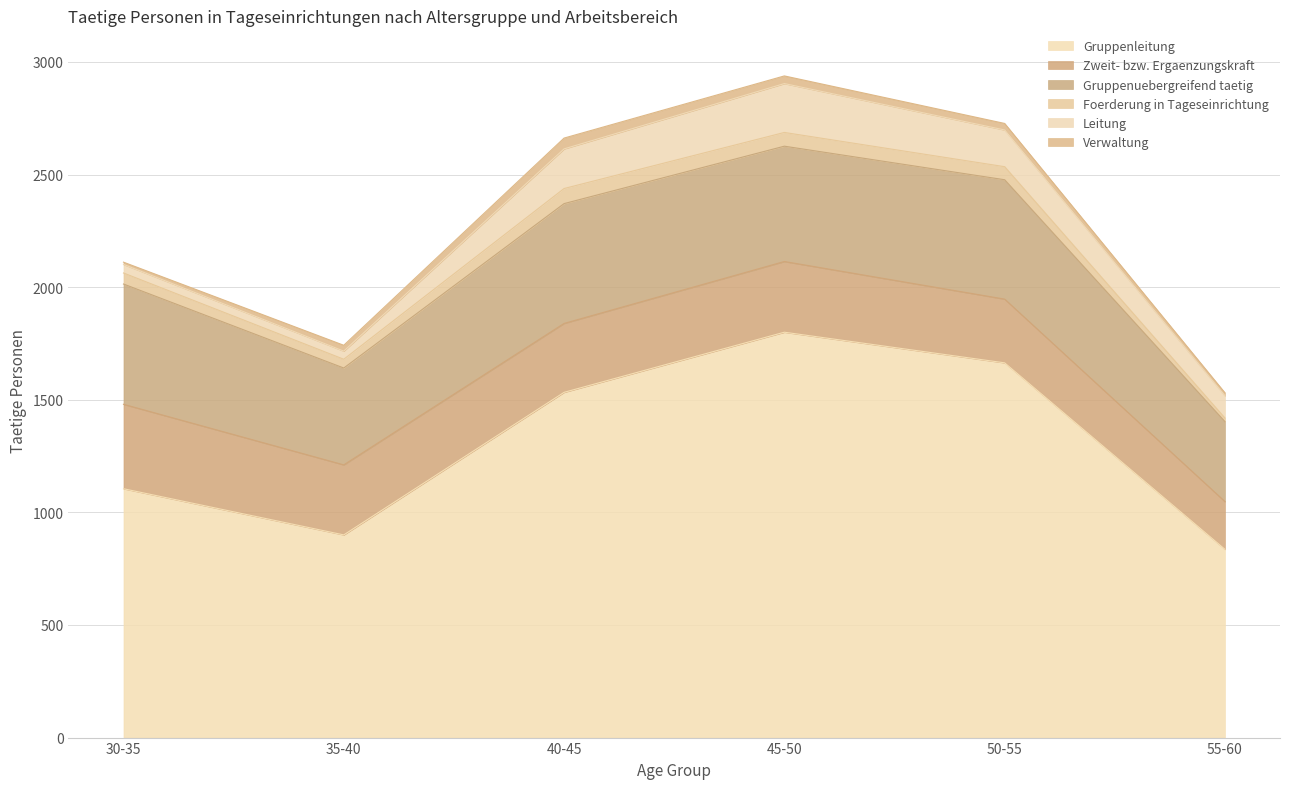

What is the maximum value for Zweit- bzw. Ergaenzungskraft?

375